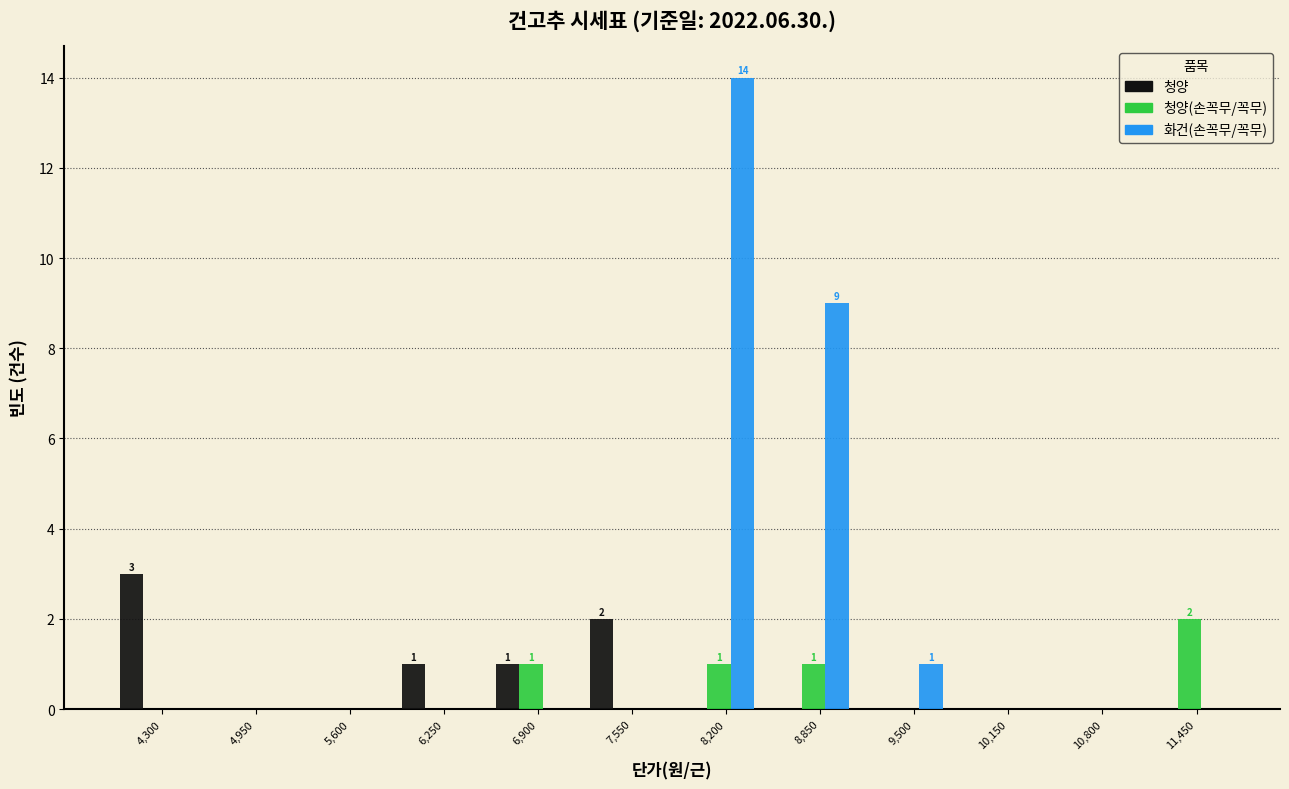

What is the sum of all 청양 values?

7